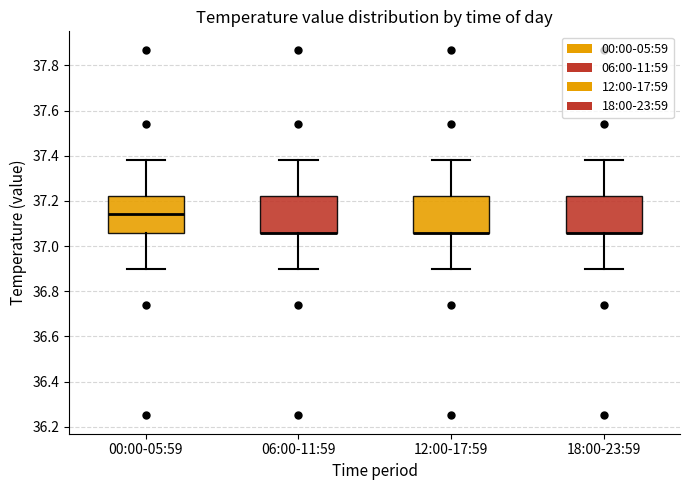

Where does the lower whisker of the box for 00:00-05:59 end on the y-axis? The values are not printed on the chart, so give them approximately, as read against the axis.

36.90